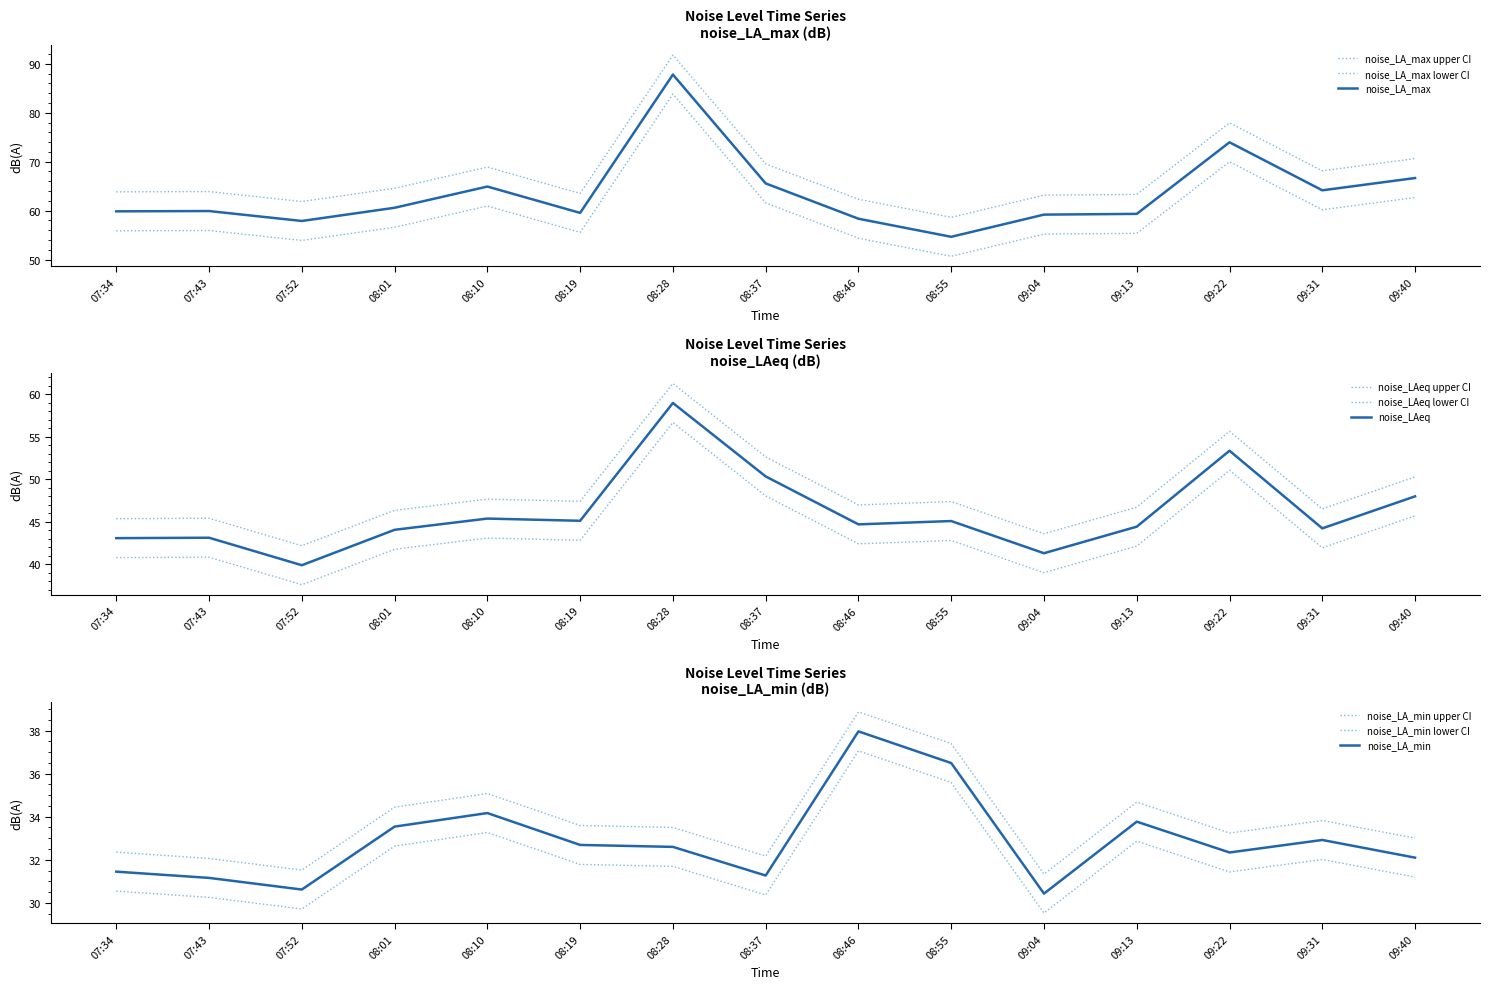

Which series changed the most between 08:46 and 09:13?

noise_LA_min